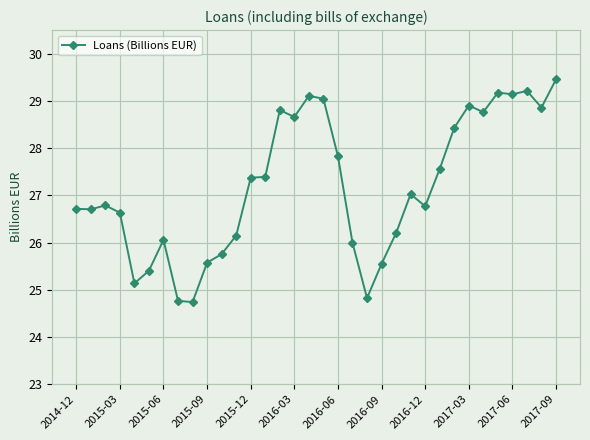

What is the difference between the maximum and minimum values?

4.7